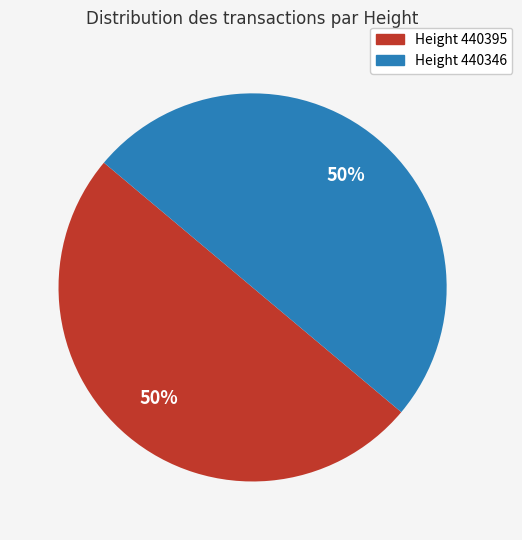

To the nearest percent, what is the average slice percentage?

50%